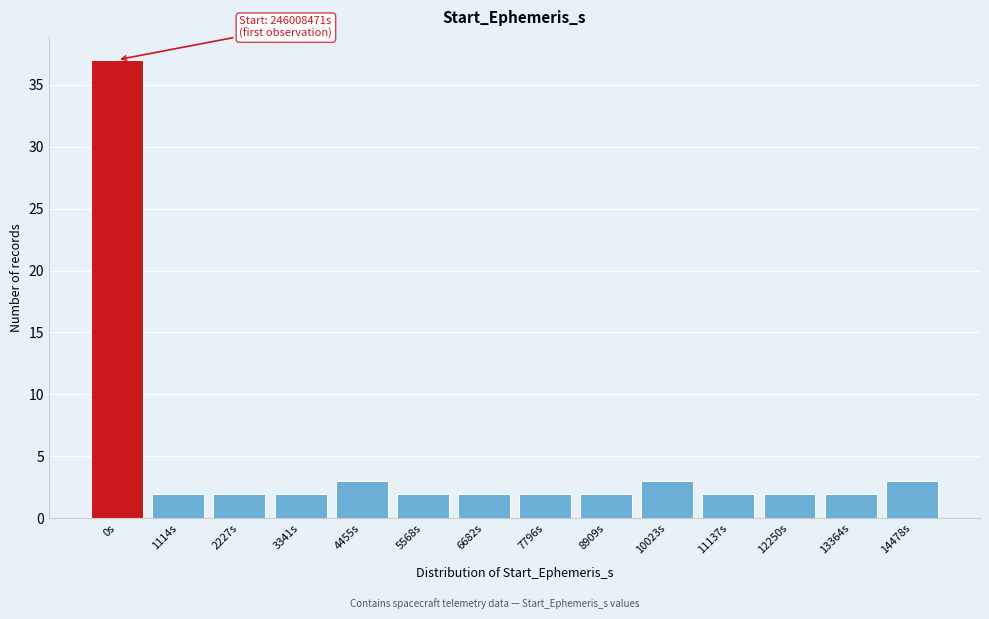

Reading left to right, what are all the values shown in this chart?

0s=37	1114s=2	2227s=2	3341s=2	4455s=3	5568s=2	6682s=2	7796s=2	8909s=2	10023s=3	11137s=2	12250s=2	13364s=2	14478s=3